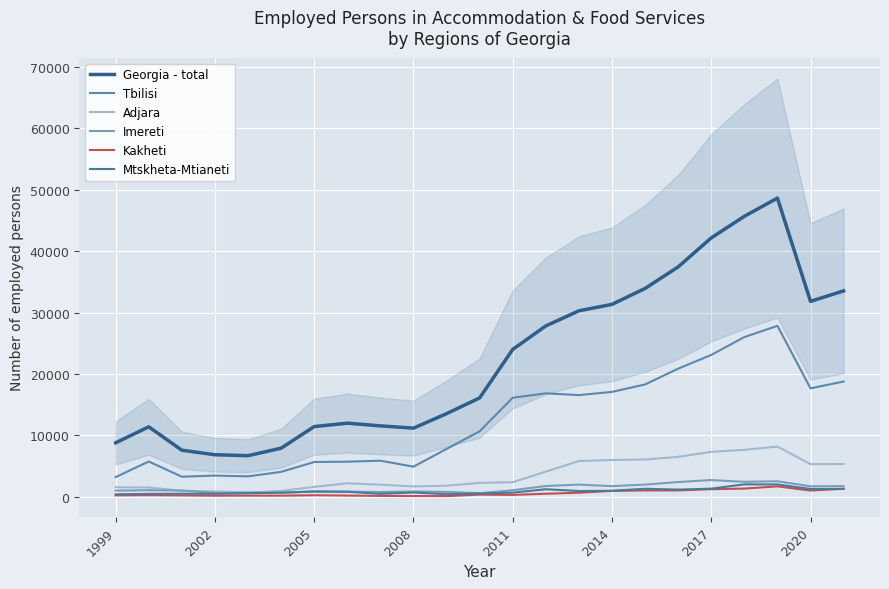

What position from the right is 2014?

8